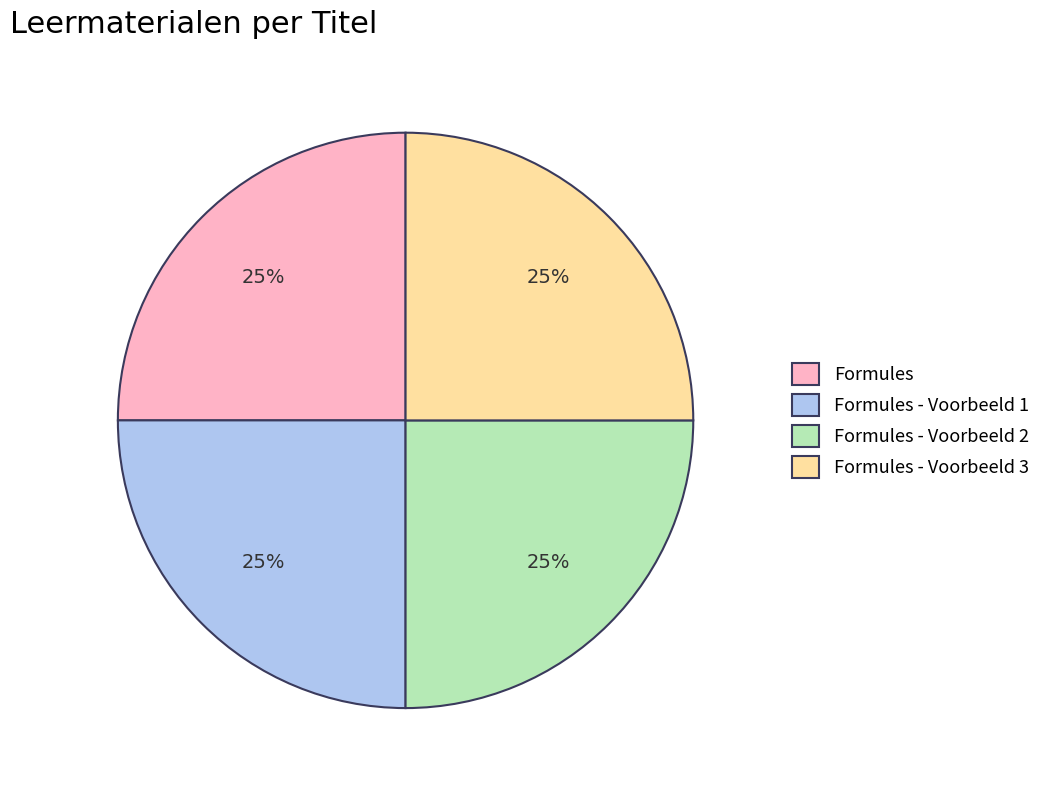

Count the number of slices in the pie.

4